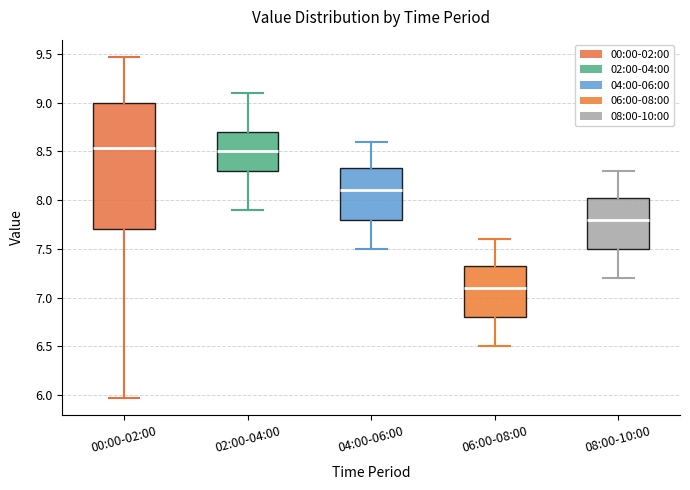

Reading left to right, read every box against the y-axis: the position of its median line, the range the box covers, and the ends of its whiskers. The values are not printed on the chart, so give them approximately, as read against the axis.

00:00-02:00: median 8.55, box 7.70 to 9.00, whiskers 5.95 to 9.45
02:00-04:00: median 8.50, box 8.30 to 8.70, whiskers 7.90 to 9.10
04:00-06:00: median 8.10, box 7.80 to 8.35, whiskers 7.50 to 8.60
06:00-08:00: median 7.10, box 6.80 to 7.35, whiskers 6.50 to 7.60
08:00-10:00: median 7.80, box 7.50 to 8.05, whiskers 7.20 to 8.30